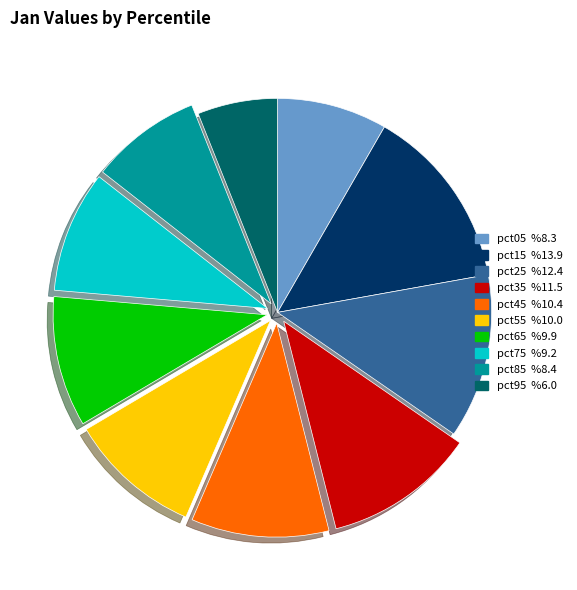

True or false: pct65 accounts for 1% of the total.

False